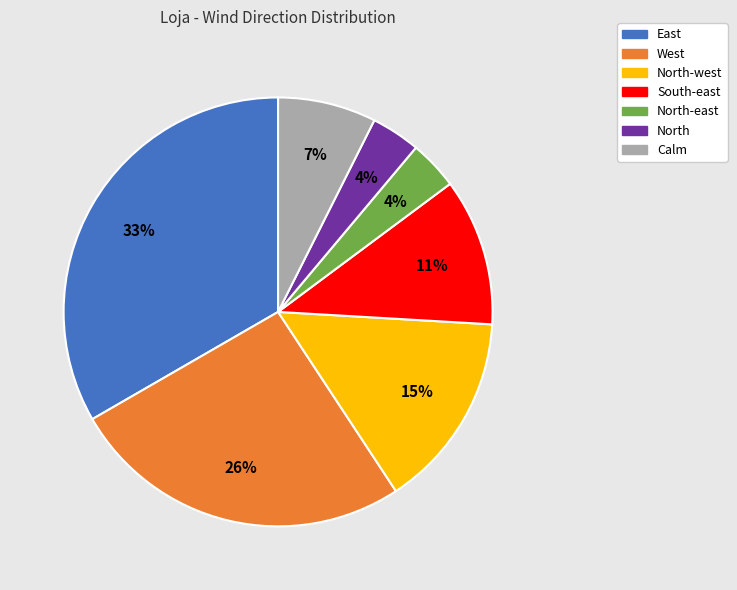

To the nearest percent, what is the combined percentage of North-west and North?

19%